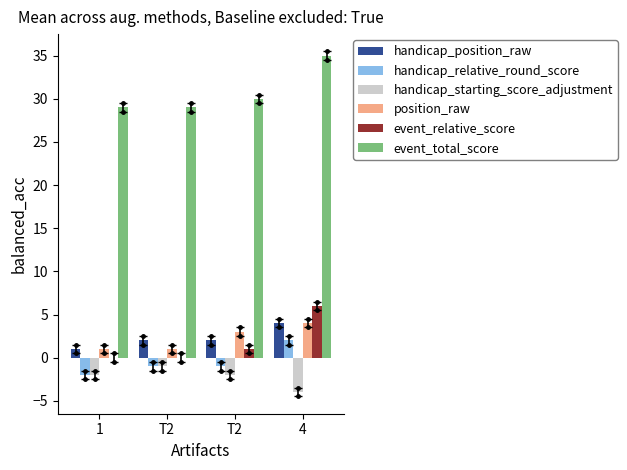

What is the label of the 2nd bar from the left?

T2